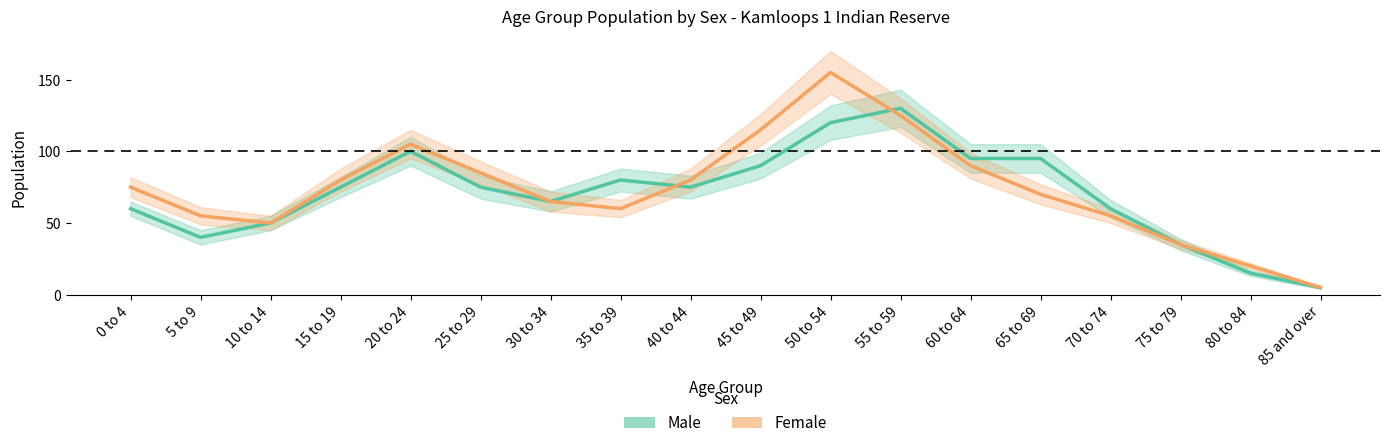

True or false: Female has more than 1 points higher than both neighbors.

True